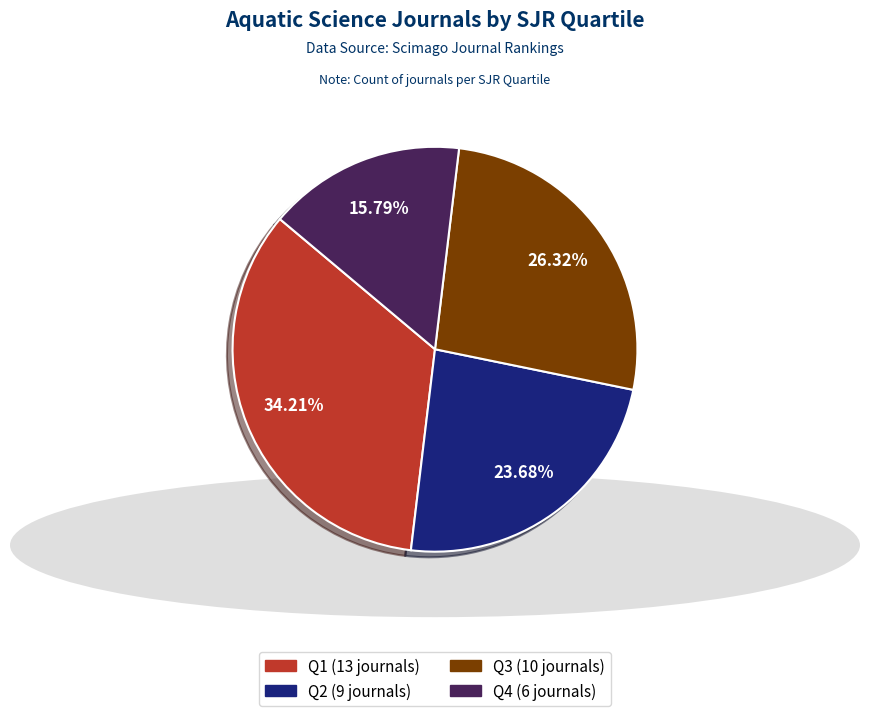

To the nearest percent, what portion does Q4 represent?

16%